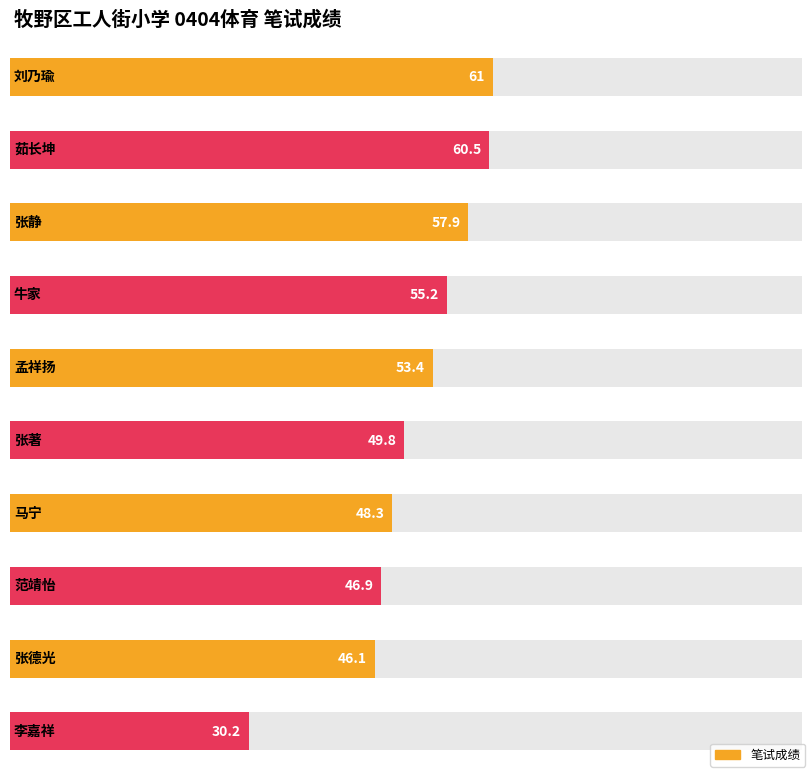

What is the label of the 4th bar from the left?

牛家